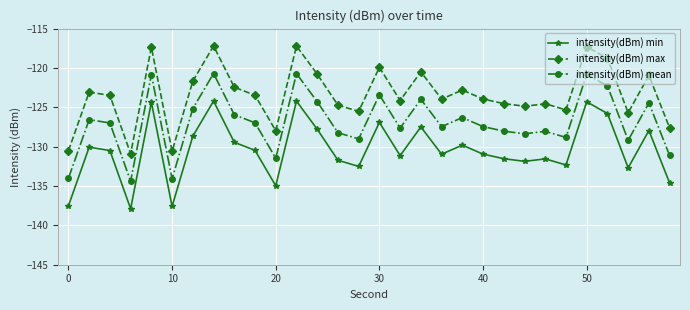

True or false: intensity(dBm) min and intensity(dBm) mean cross at least once.

False